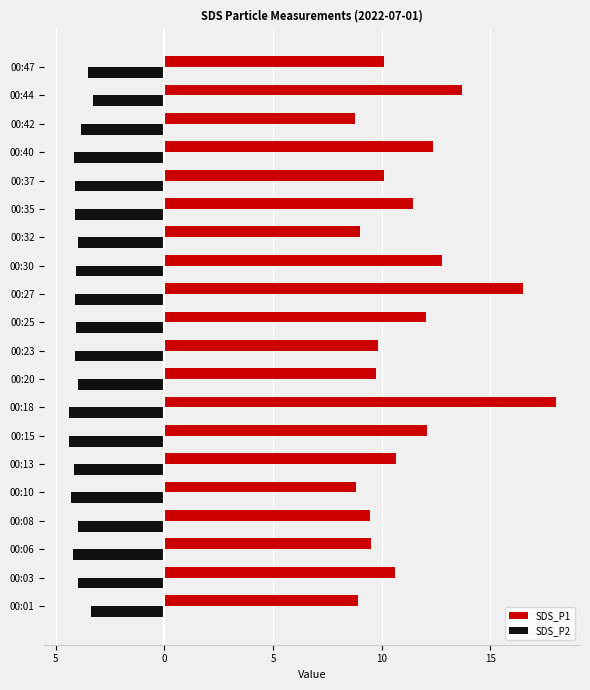

What is the highest value of the SDS_P2 series?

-3.3